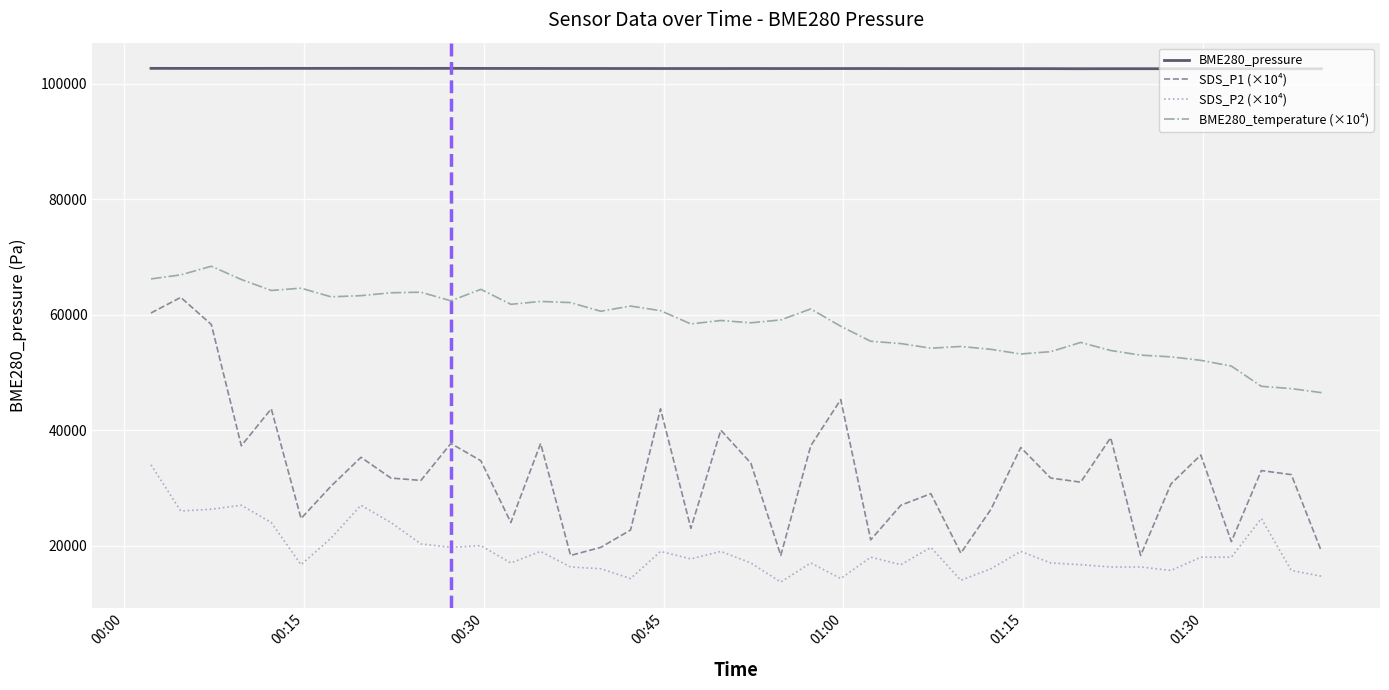

List the series in order of their peak value, lowest first.

SDS_P2 (×10⁴), SDS_P1 (×10⁴), BME280_temperature (×10⁴), BME280_pressure